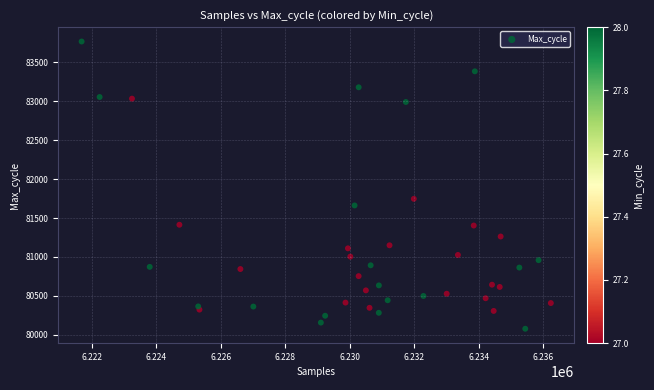

What is the range of X values (max minus min)?

14558